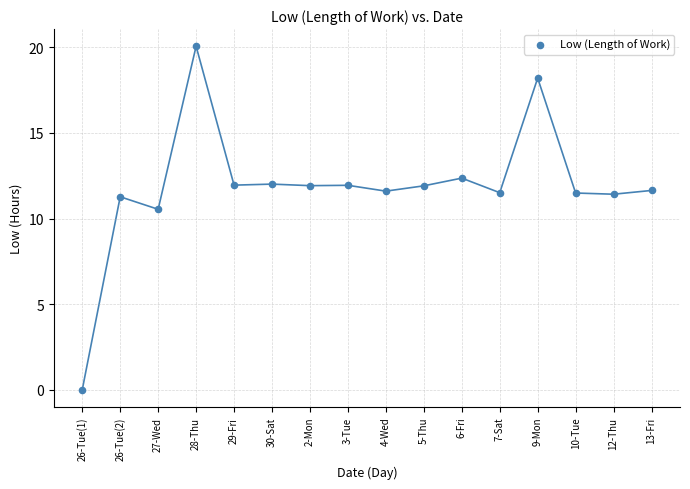

What is the range of X values (max minus min)?

15.0